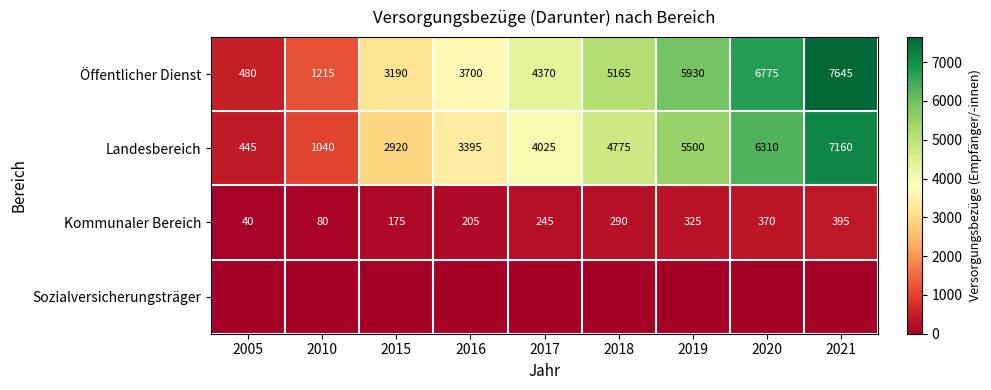

What value does the Kommunaler Bereich series have at 2010, to the nearest 5?

80